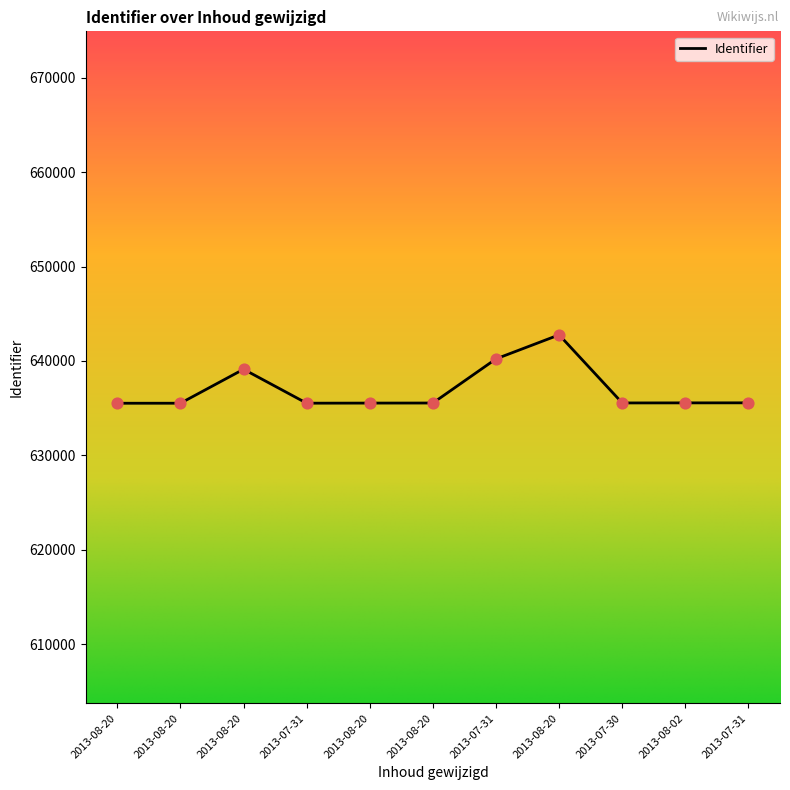

What is the change in value from 2013-08-20 to 2013-07-31?

+3